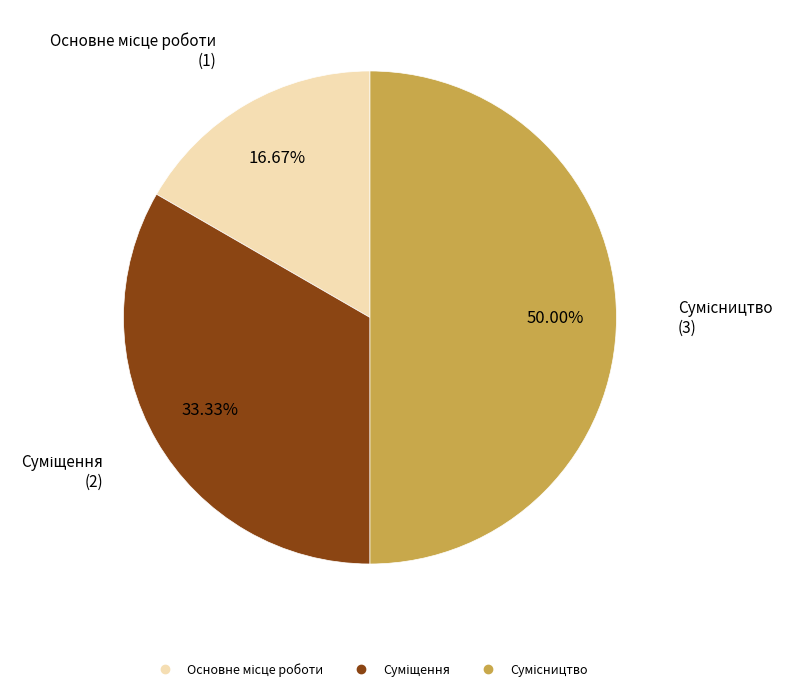

How many slices are in this pie chart?

3